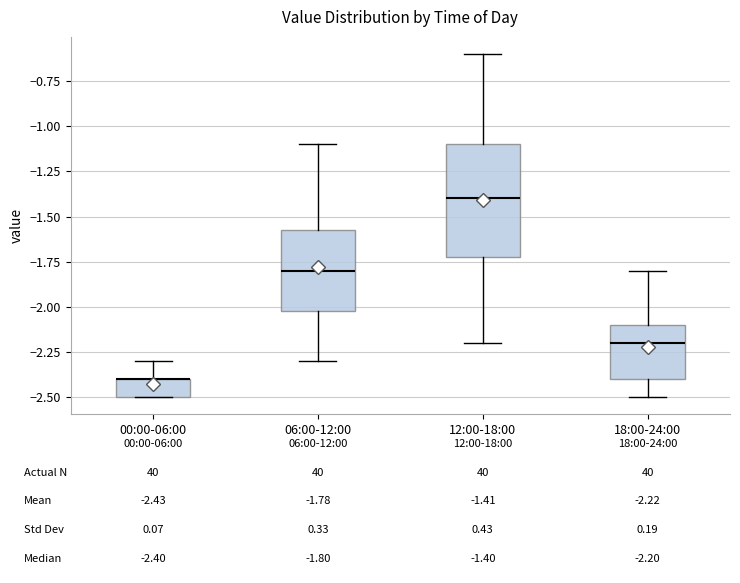

Which box is the tallest, from its lower edge to its upper edge?

12:00-18:00